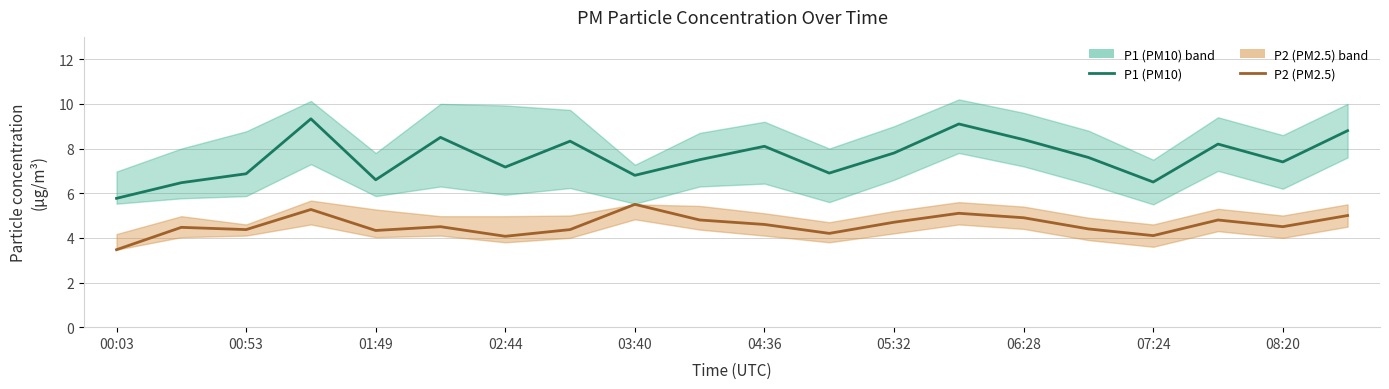

True or false: P2 has a value of 4.2 at 11.

True